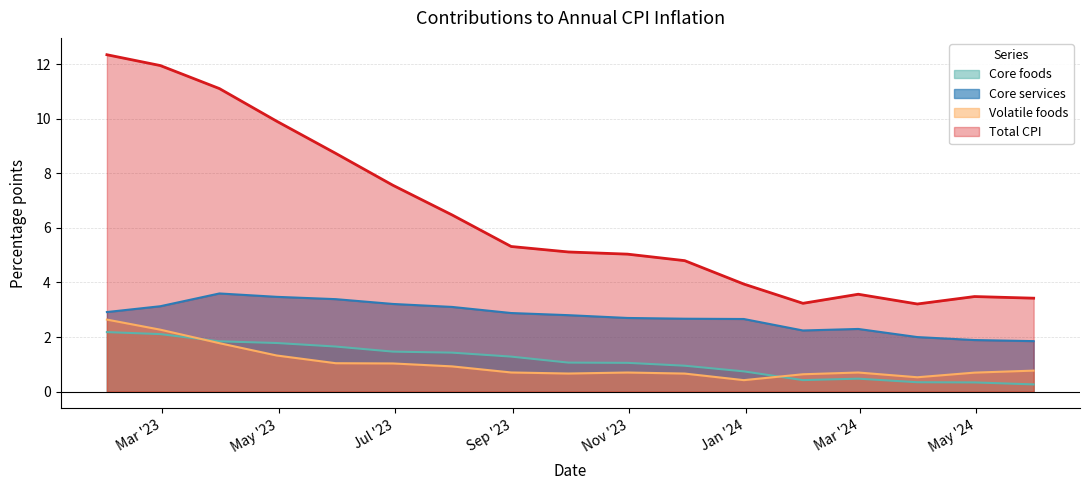

Rank the categories by Core services value from highest to lowest.

2023-03-31, 2023-04-30, 2023-05-31, 2023-06-30, 2023-02-28, 2023-07-31, 2023-01-31, 2023-08-31, 2023-09-30, 2023-10-31, 2023-11-30, 2023-12-31, 2024-02-29, 2024-01-31, 2024-03-31, 2024-04-30, 2024-05-31